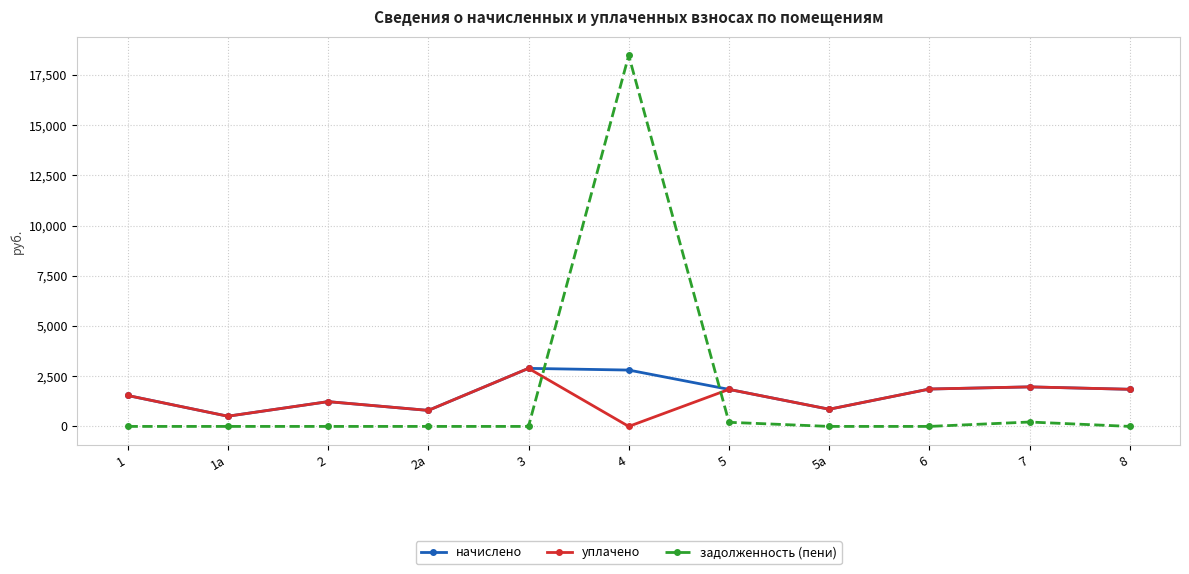

What is the total value across all series at 5?

3893.7